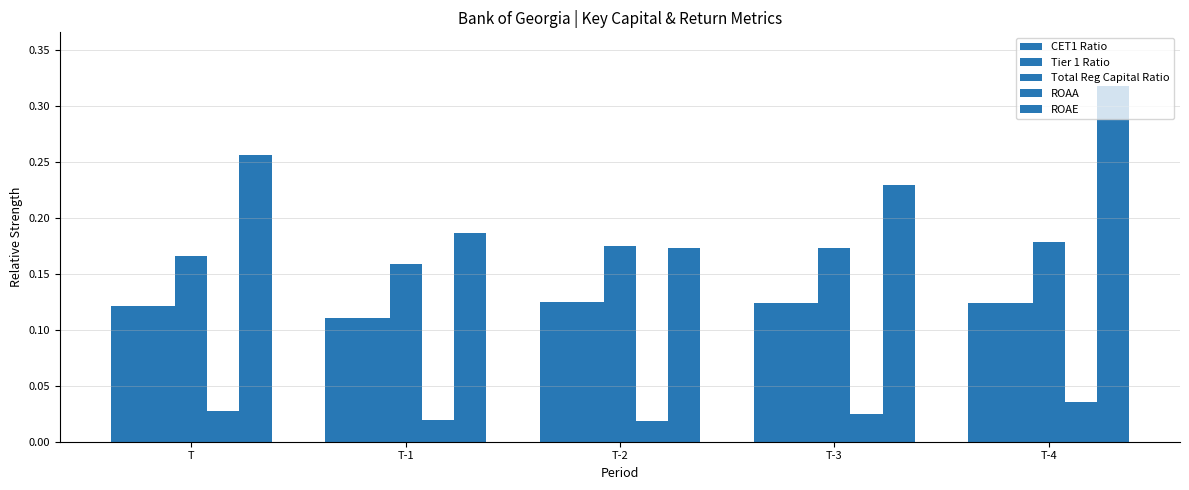

Reading left to right, list all the values displayed in this chart.

CET1 Ratio: 0.1	0.1	0.1	0.1	0.1
Tier 1 Ratio: 0.1	0.1	0.1	0.1	0.1
Total Reg Capital Ratio: 0.2	0.2	0.2	0.2	0.2
ROAA: 0.0	0.0	0.0	0.0	0.0
ROAE: 0.3	0.2	0.2	0.2	0.3